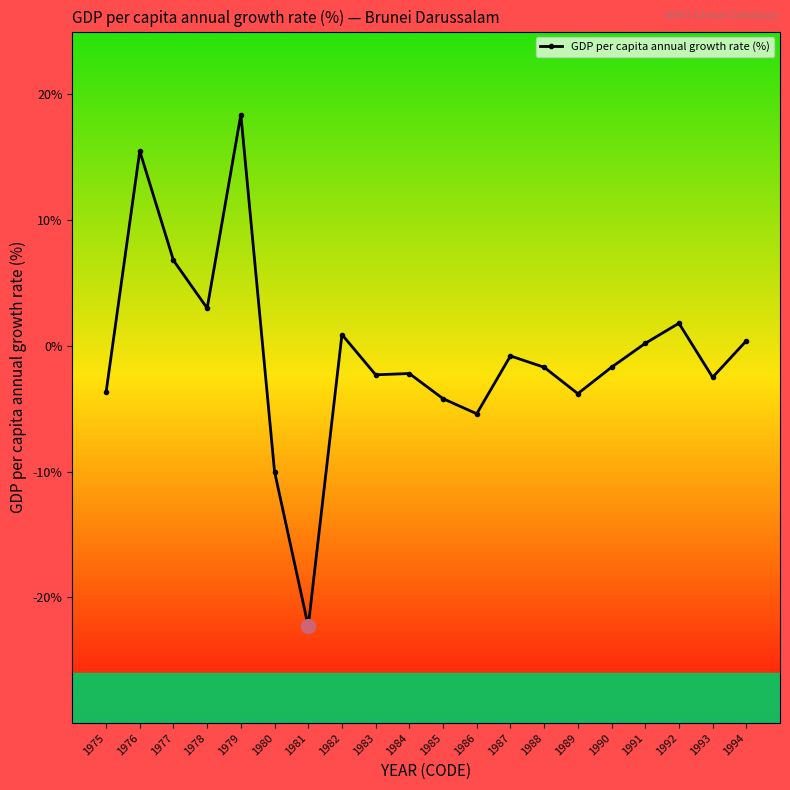

Is it true that the value at 1992 is 1.8?

True